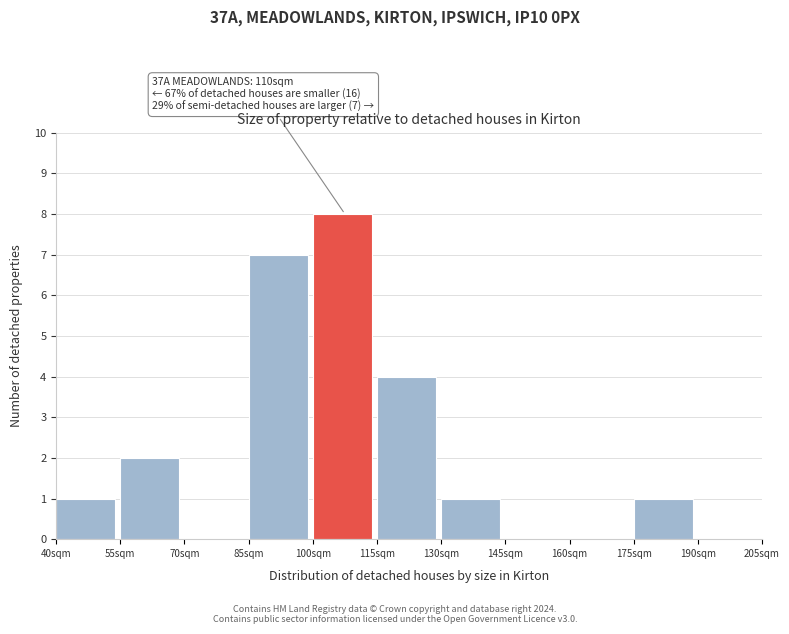

Over which range of the x-axis is the bar tallest?

100 to 115